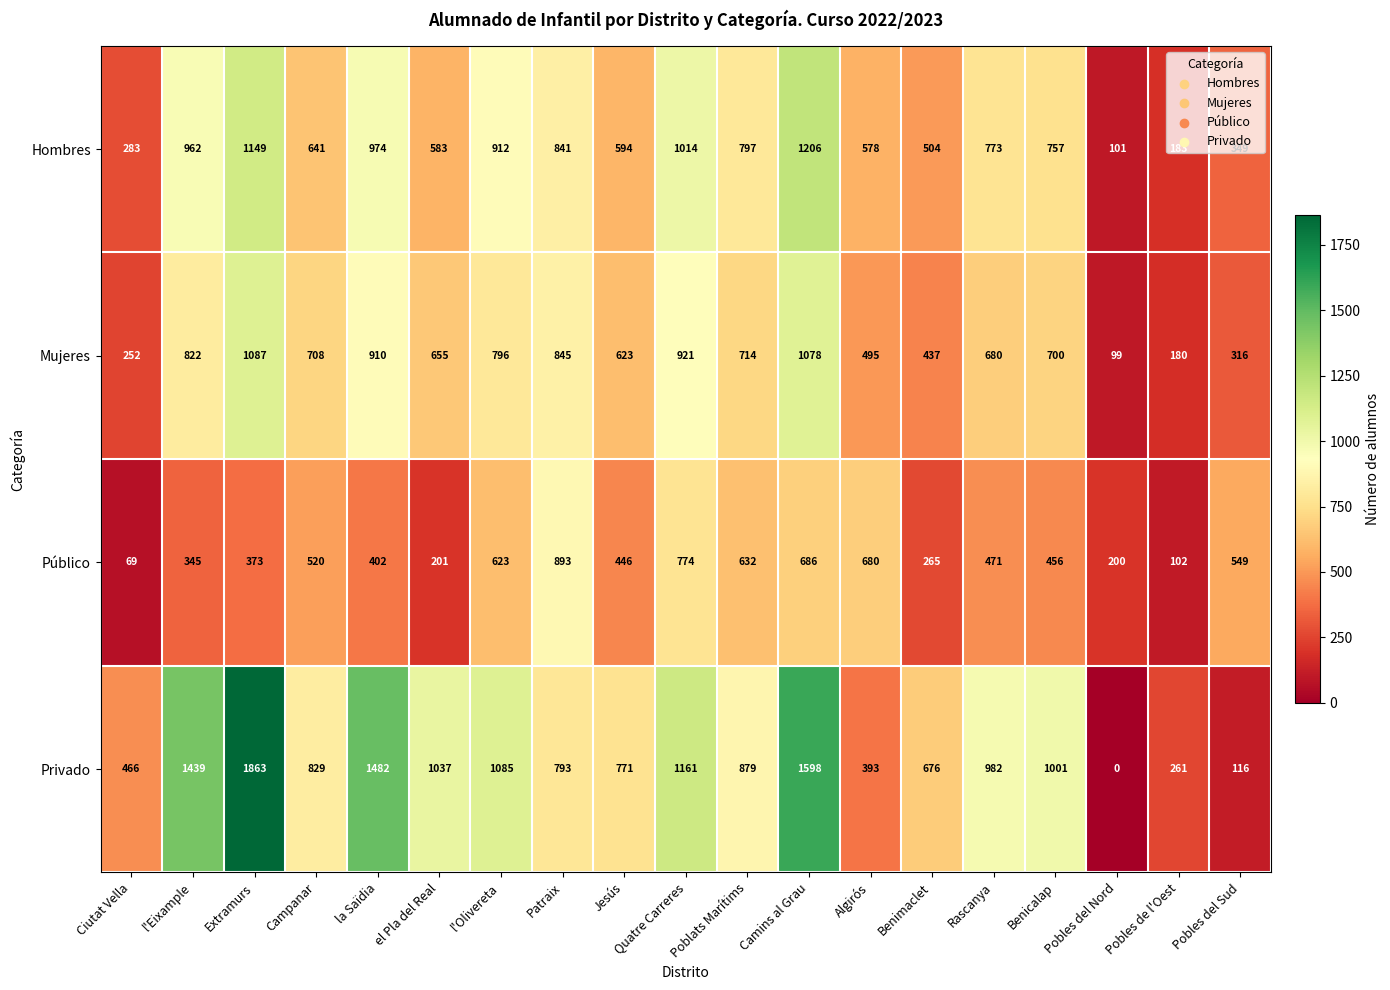

Which category has the highest value in the Hombres series?

Camins al Grau